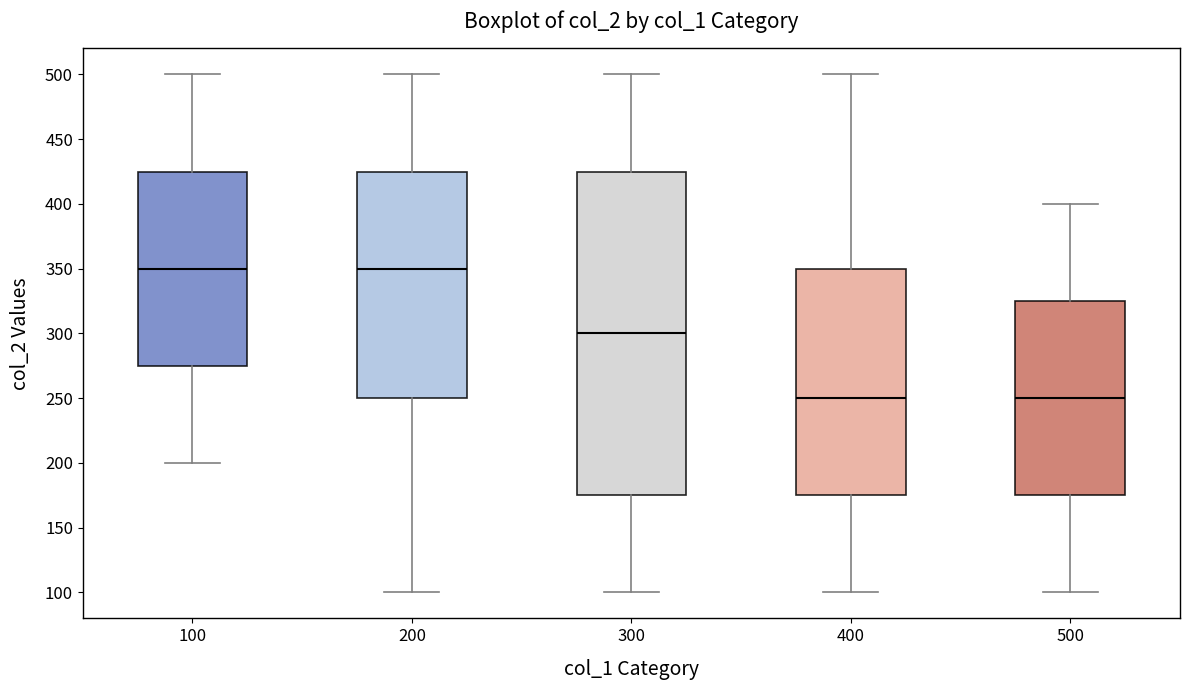

Reading left to right, read every box against the y-axis: the position of its median line, the range the box covers, and the ends of its whiskers. The values are not printed on the chart, so give them approximately, as read against the axis.

100: median 350, box 275 to 425, whiskers 200 to 500
200: median 350, box 250 to 425, whiskers 100 to 500
300: median 300, box 175 to 425, whiskers 100 to 500
400: median 250, box 175 to 350, whiskers 100 to 500
500: median 250, box 175 to 325, whiskers 100 to 400